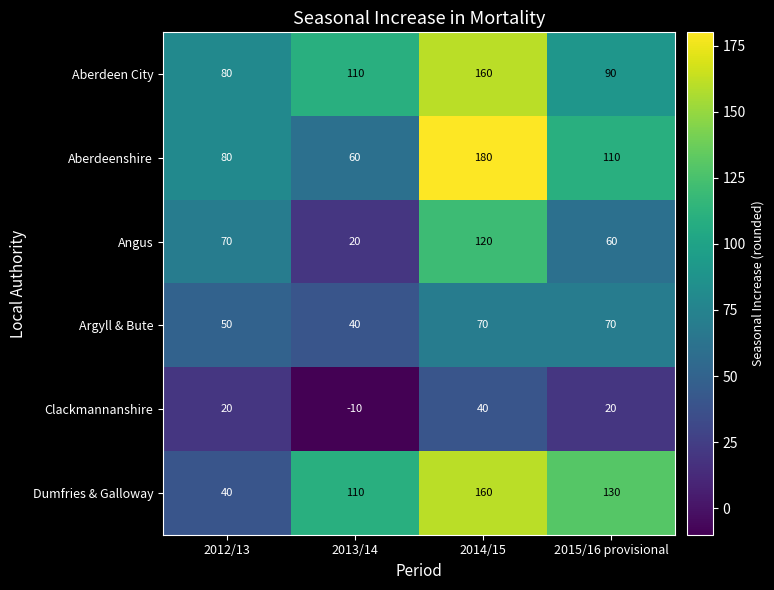

What is the difference between the highest and lowest values at 2013/14?

120